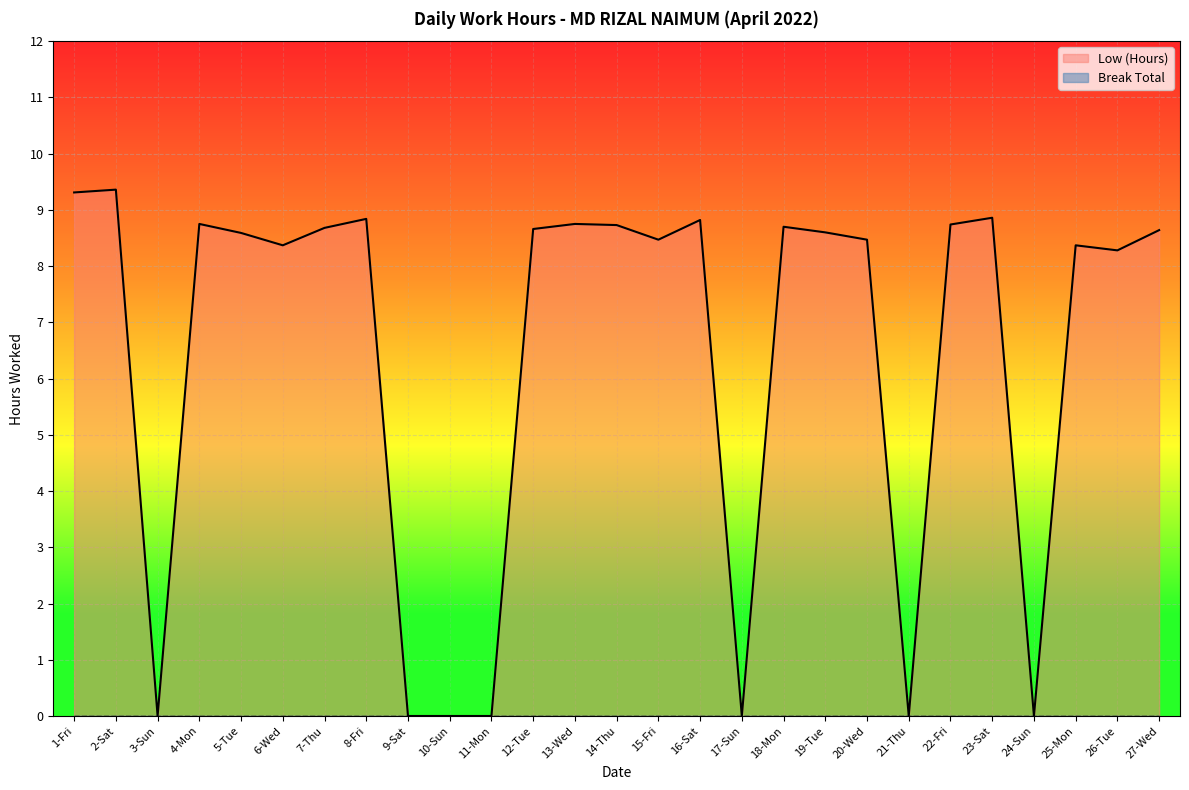

True or false: the data shows 8.6 at 19-Tue.

True